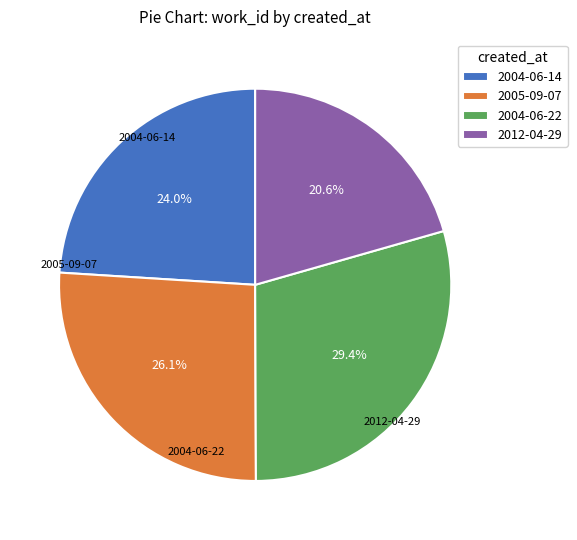

To the nearest percent, what is the difference between the 2005-09-07 and 2004-06-14 slice percentages?

2%